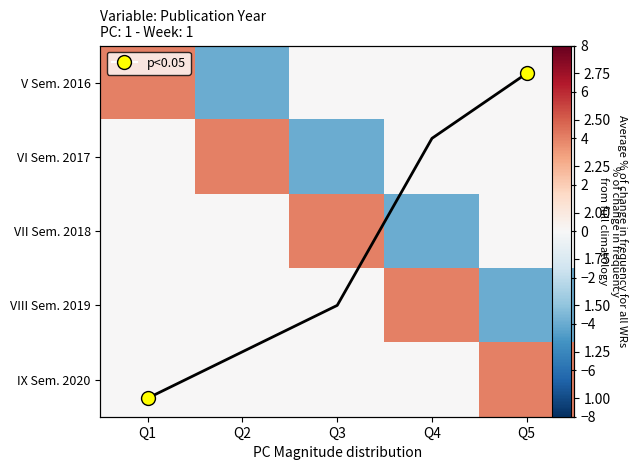

Between Q4 and Q3, which is larger?

Q4